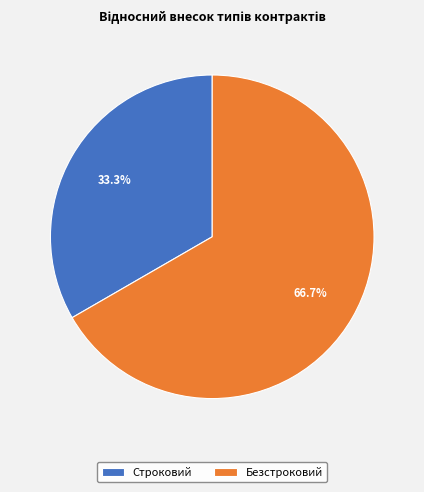

The Строковий slice represents 23% of the pie. True or false?

False